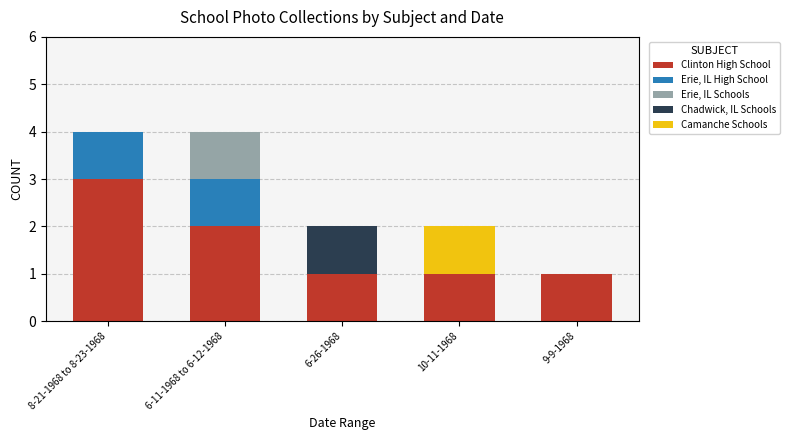

Reading left to right, what are the values for Clinton High School?

8-21-1968 to 8-23-1968=3	6-11-1968 to 6-12-1968=2	6-26-1968=1	10-11-1968=1	9-9-1968=1